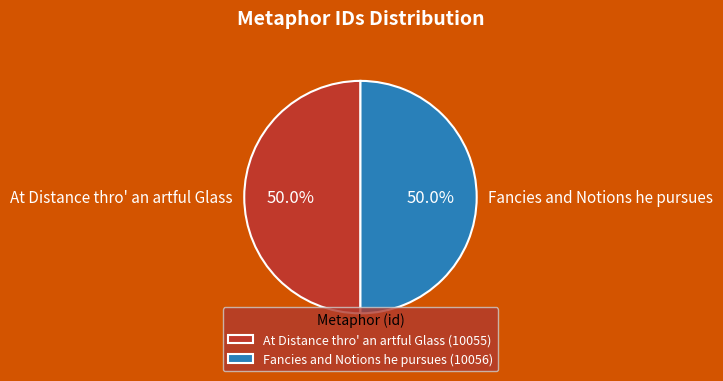

Is it true that At Distance thro' an artful Glass is 50% of the pie?

True